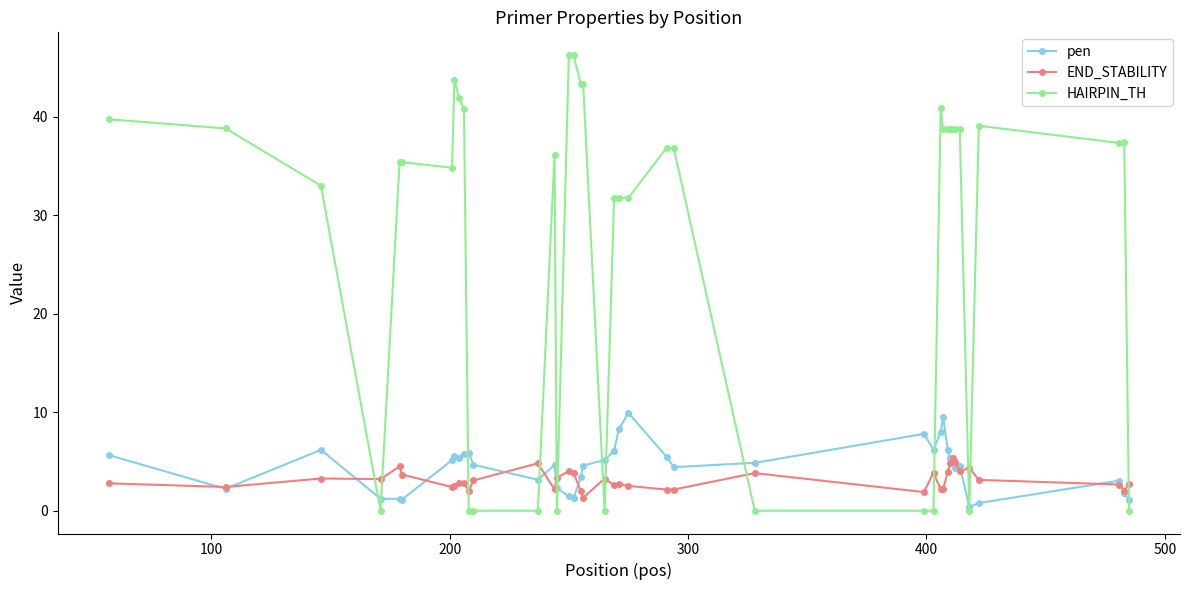

What are all the series names shown in the legend?

pen, END_STABILITY, HAIRPIN_TH